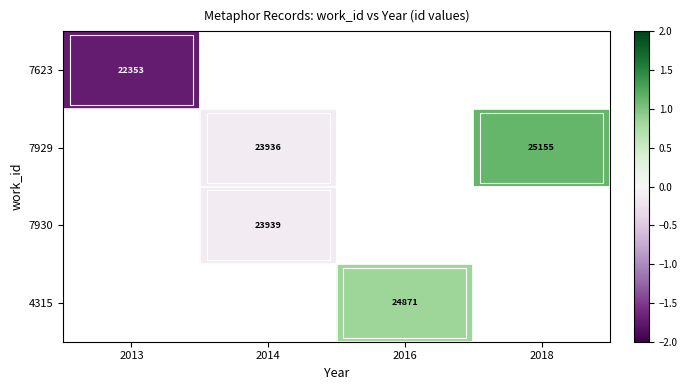

Is the value of 7929 at 2018 greater than the value of 7623 at 2013?

Yes